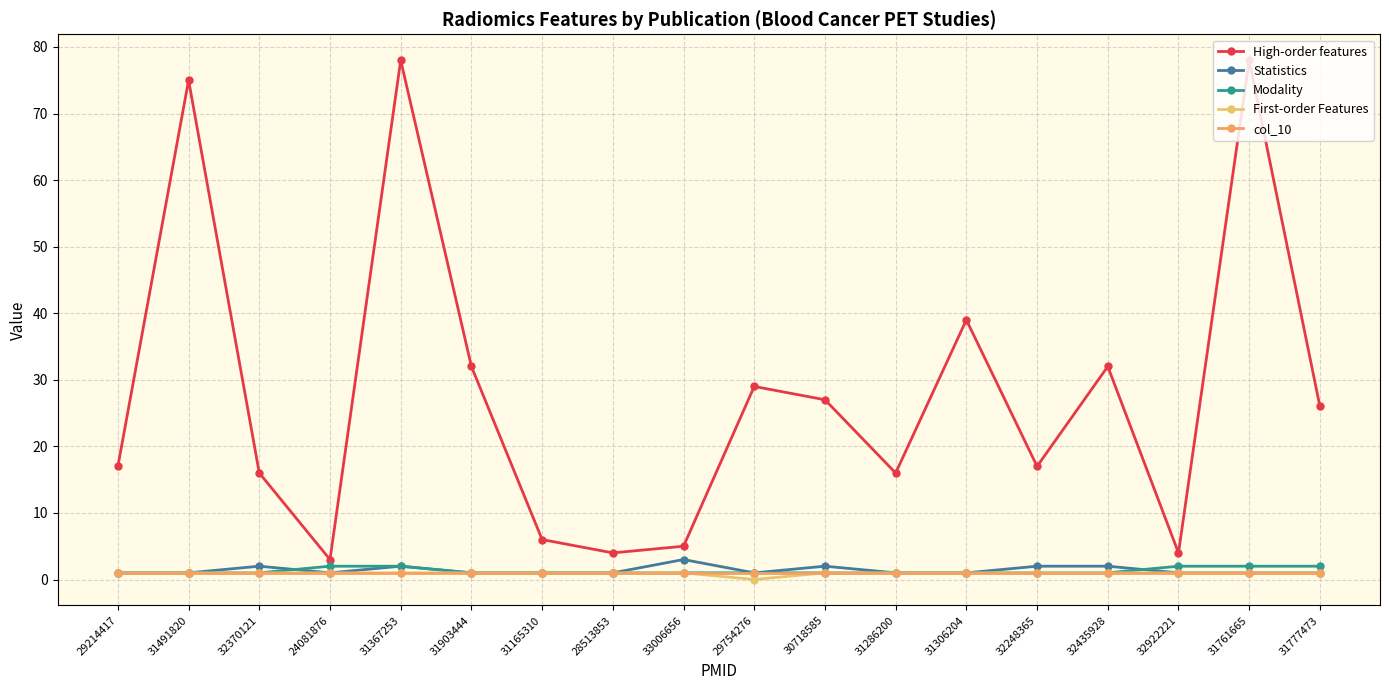

Is it true that col_10 equals 1 at 31286200?

True